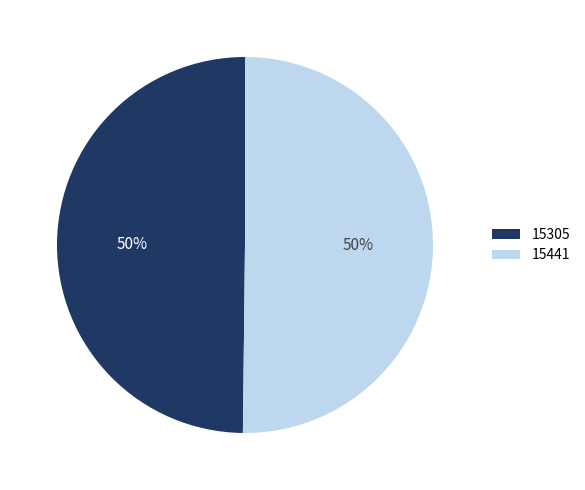

Is it true that 15441 is 50% of the pie?

True